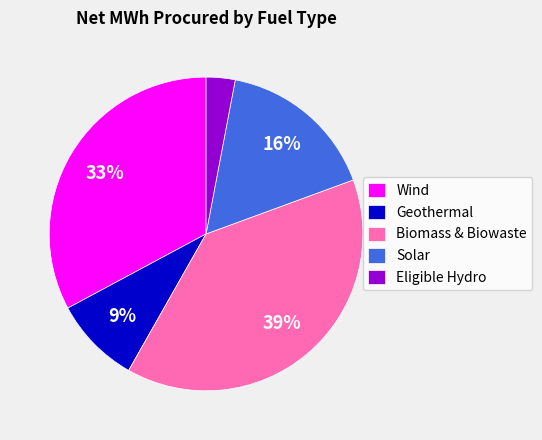

To the nearest percent, what is the difference between the largest and smallest slice percentages?

36%